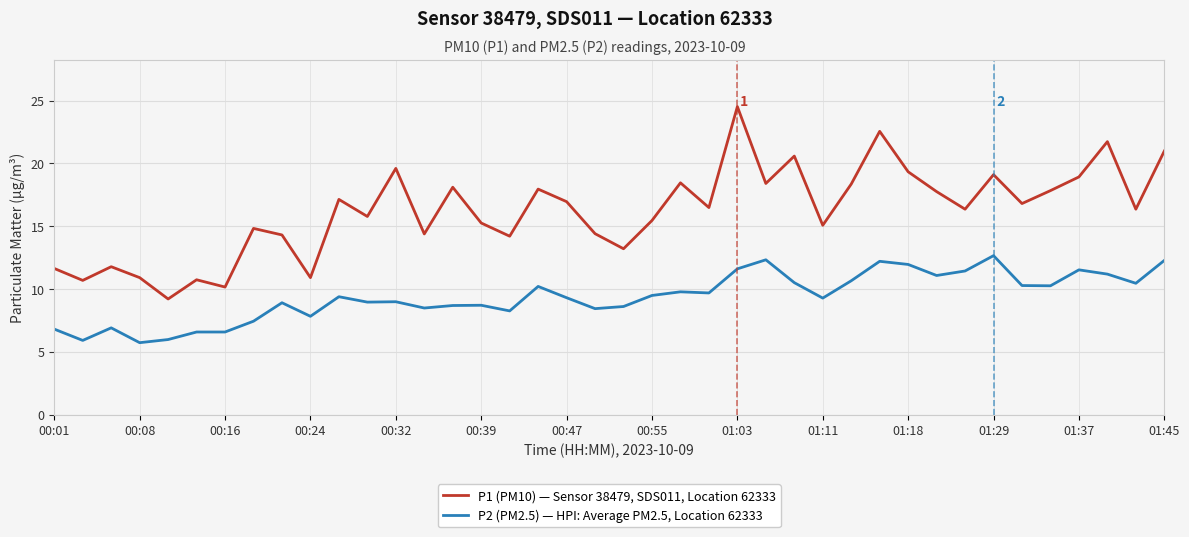

What is the lowest value of the P1 (PM10) — Sensor 38479, SDS011, Location 62333 series?

9.2